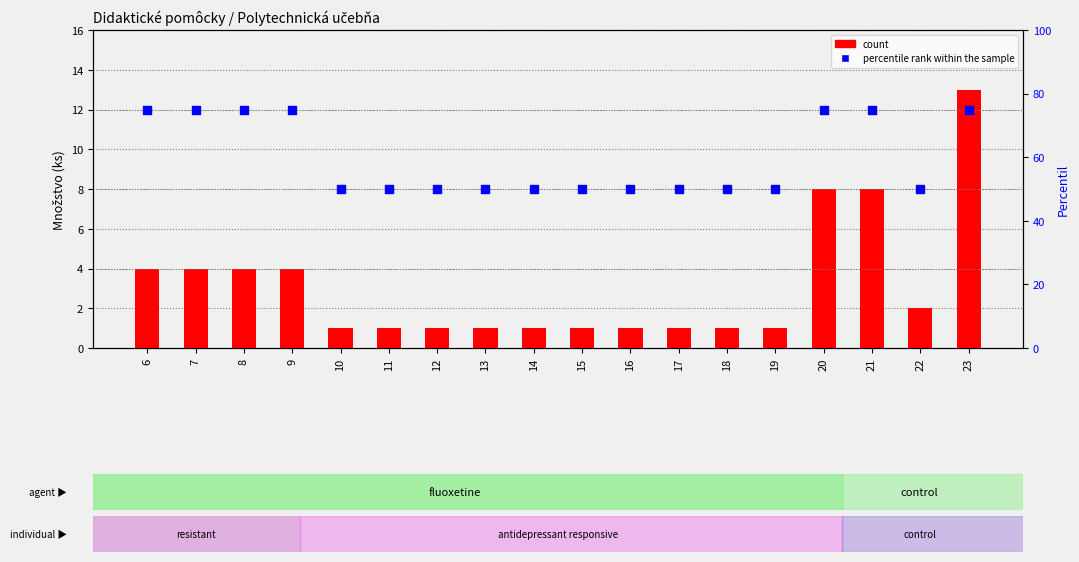

Which series has the widest spread of Y values?

percentile rank within the sample